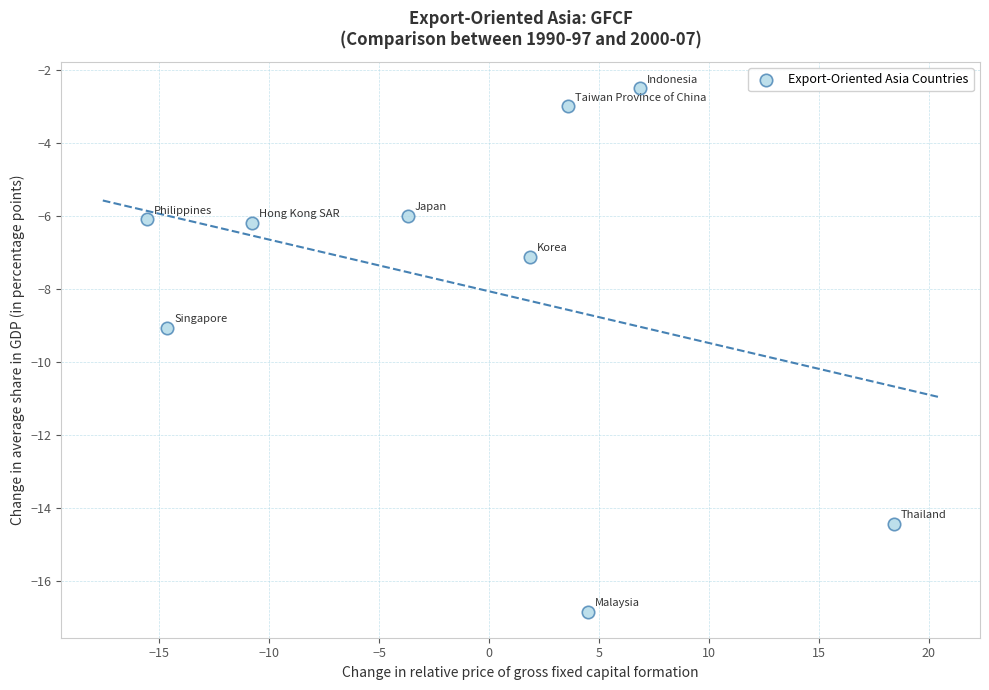

What is the average Y value?

-7.9